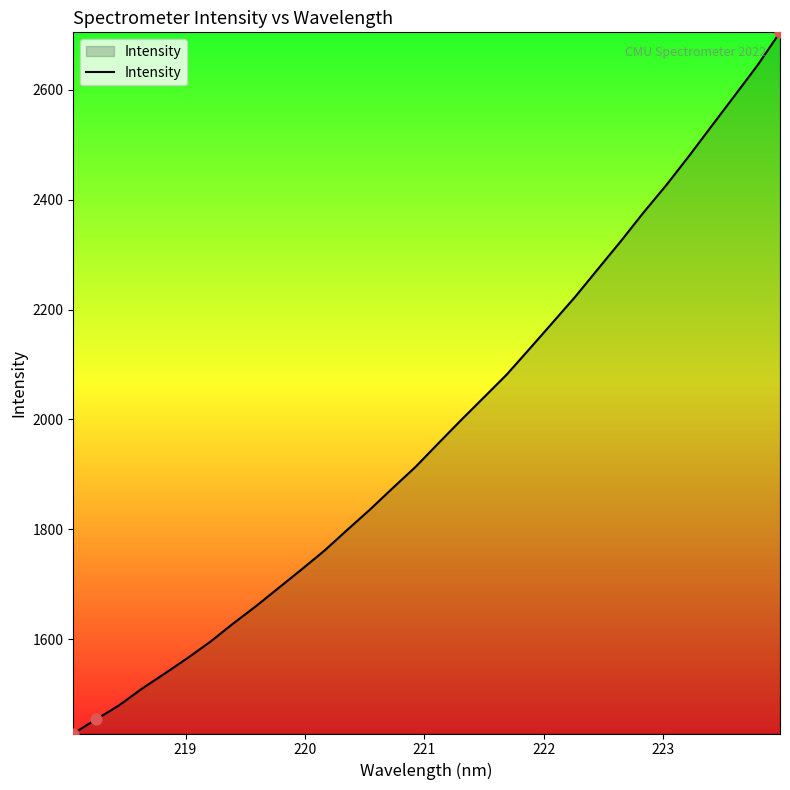

What is the greatest value displayed?

2704.5